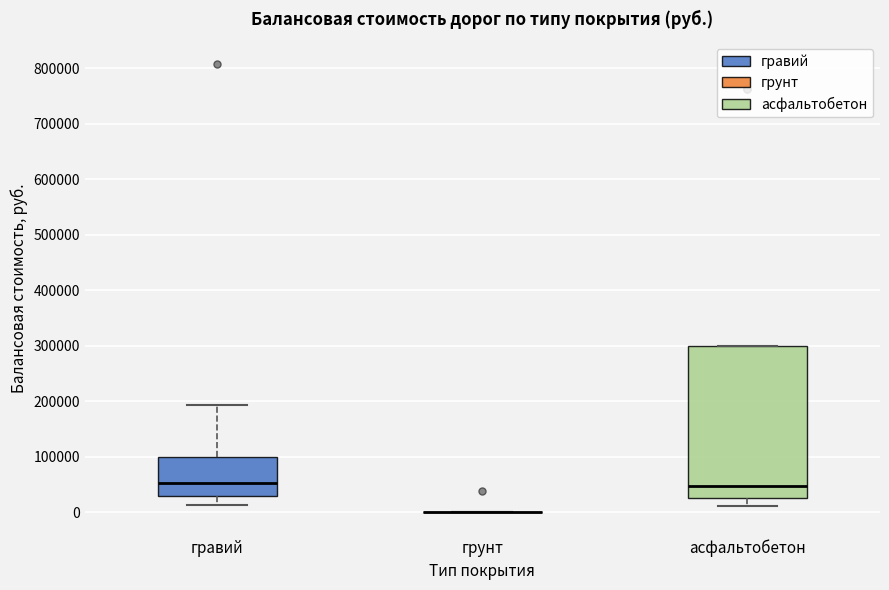

Which box is the tallest, from its lower edge to its upper edge?

асфальтобетон